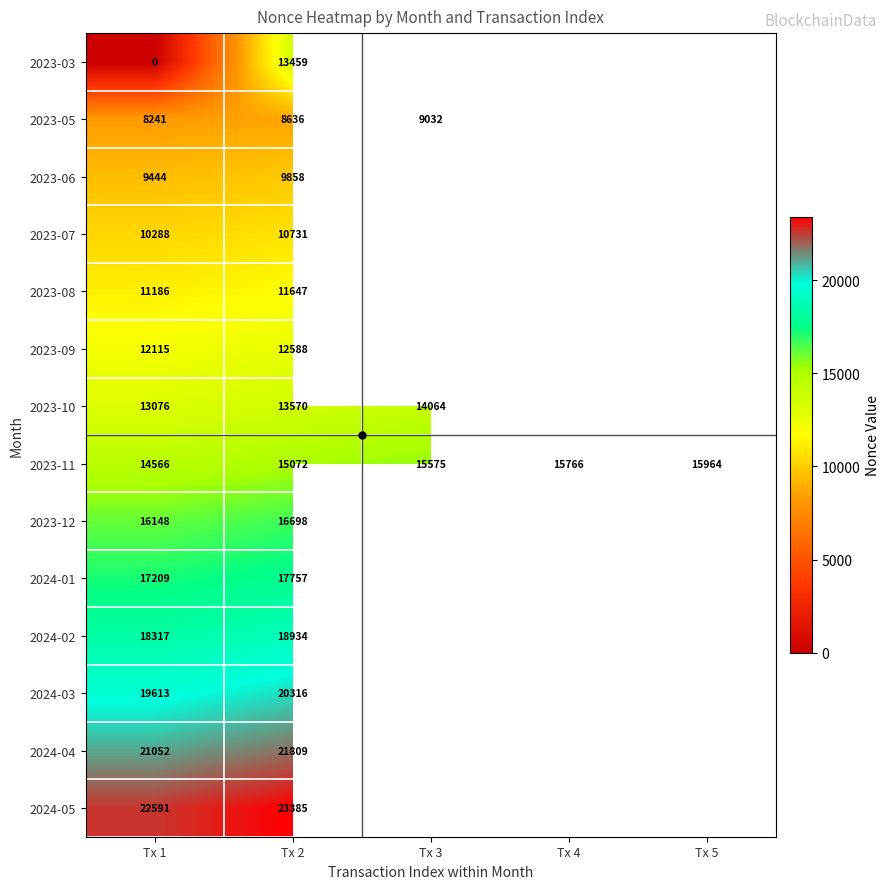

How many positive values does the 2024-03 series have?

2